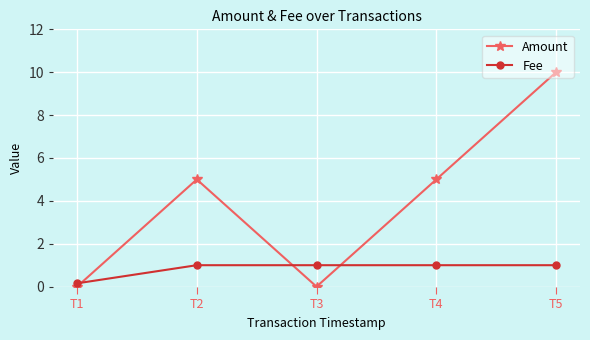

Does the chart have visible grid lines?

Yes